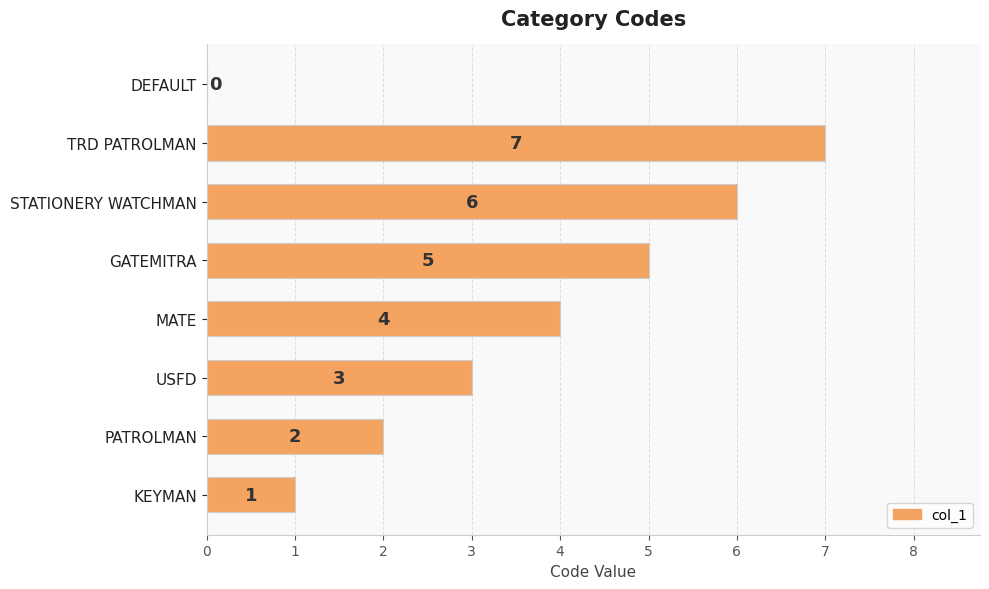

Between KEYMAN and TRD PATROLMAN, which is larger?

TRD PATROLMAN